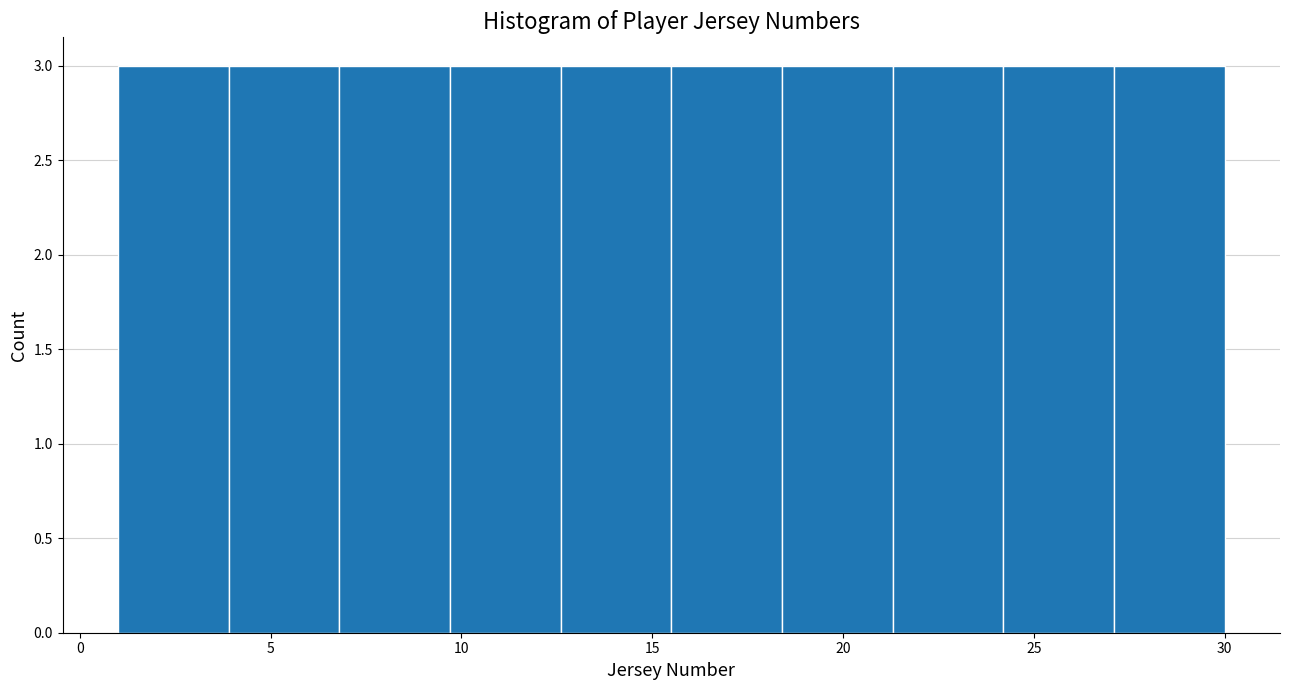

What is the height of the bar covering 1.0 to 3.9 on the x-axis? Neither the bar edges nor the heights are printed on the chart, so give them approximately, as read against the axes.

3